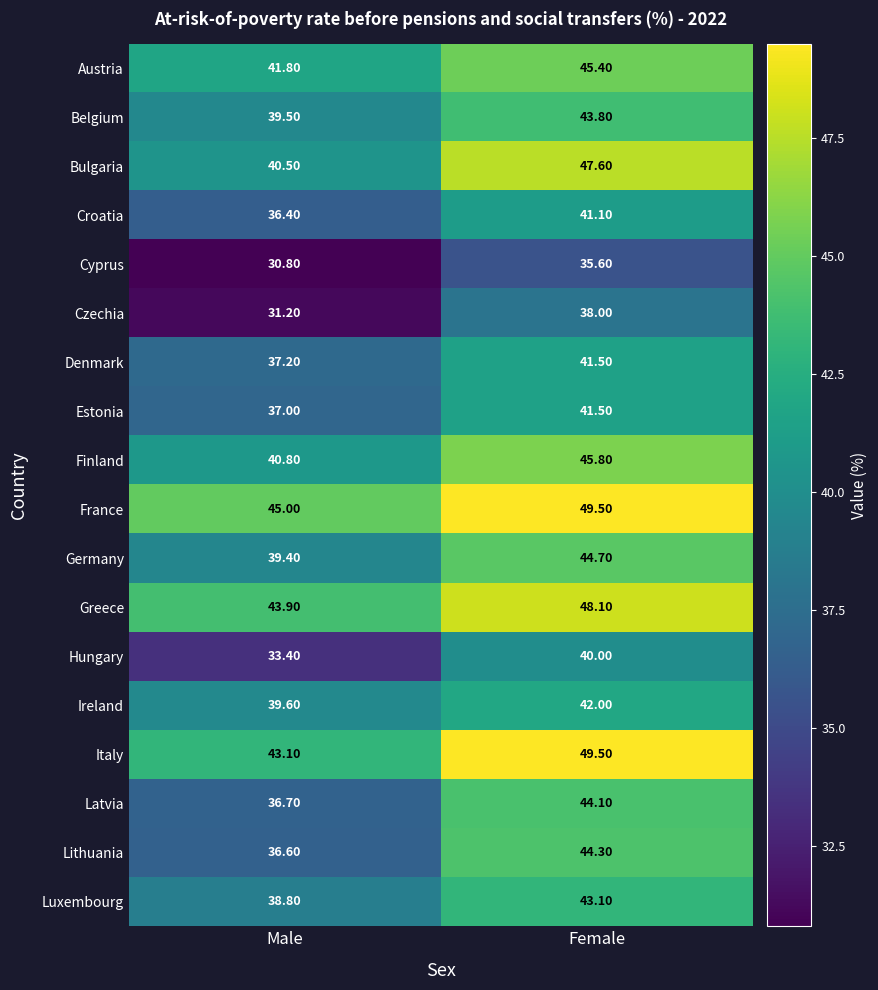

At which label is Lithuania closest to 40?

Male